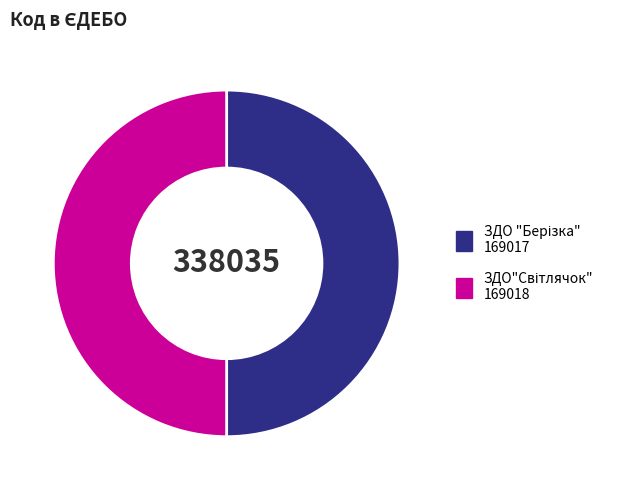

How many segments does this pie chart have?

2